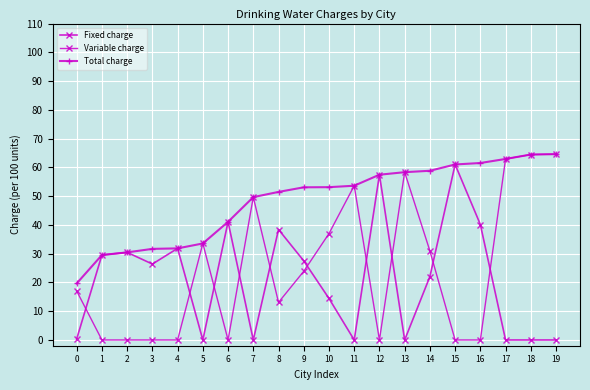

How many data points does each series have?

20